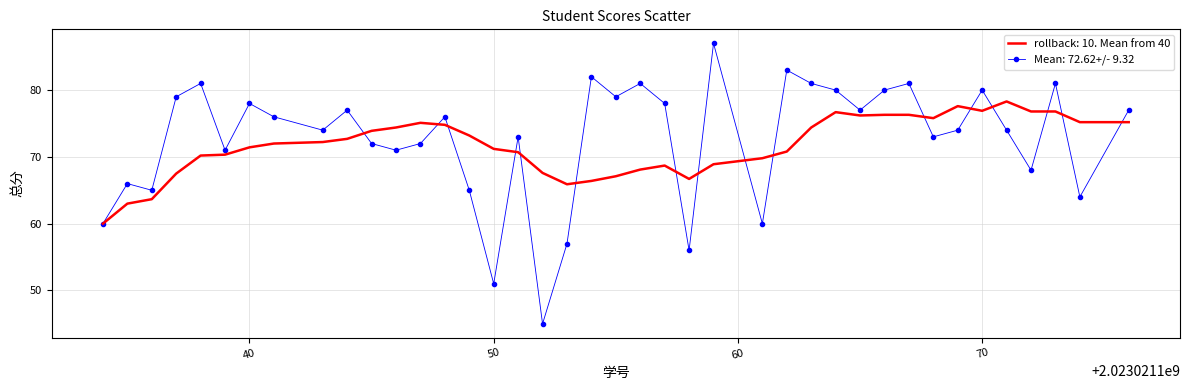

Rank the series by their maximum value, from lowest to highest.

rollback: 10. Mean from 40, Mean: 72.62+/- 9.32